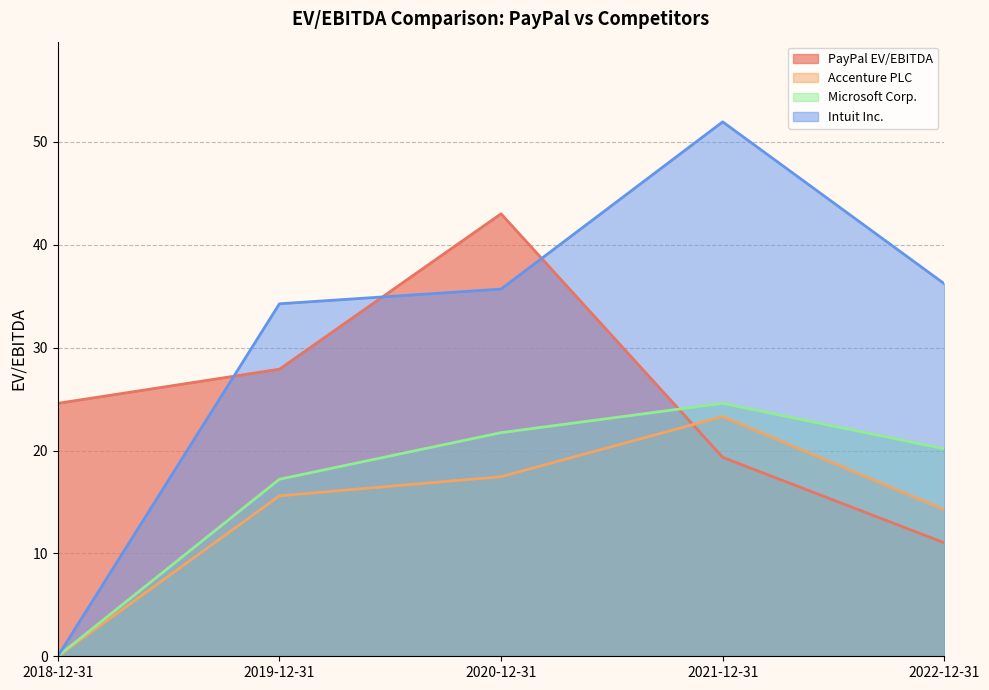

What is the minimum value for PayPal EV/EBITDA?

11.0